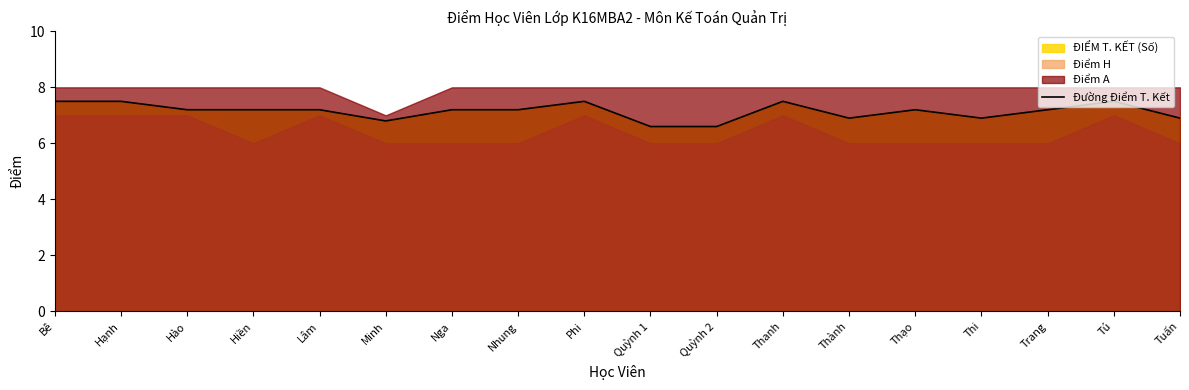

List the labels in order of value, smallest first.

Quỳnh 1, Quỳnh 2, Minh, Thành, Thi, Tuấn, Hào, Hiền, Lâm, Nga, Nhung, Thạo, Trang, Bê, Hạnh, Phi, Thanh, Tú